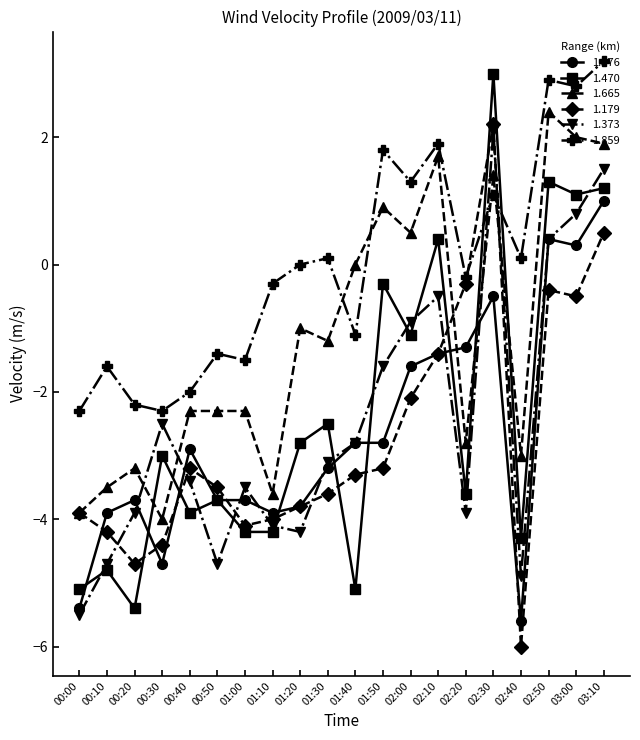

How many lines are shown in the chart?

6